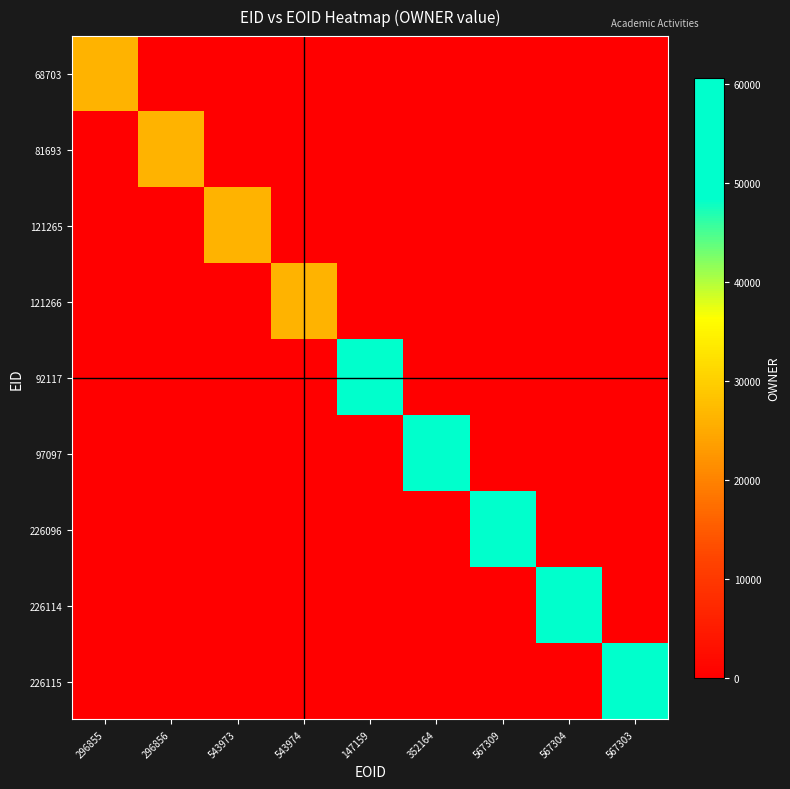

Which category has the highest value across all series?

147159